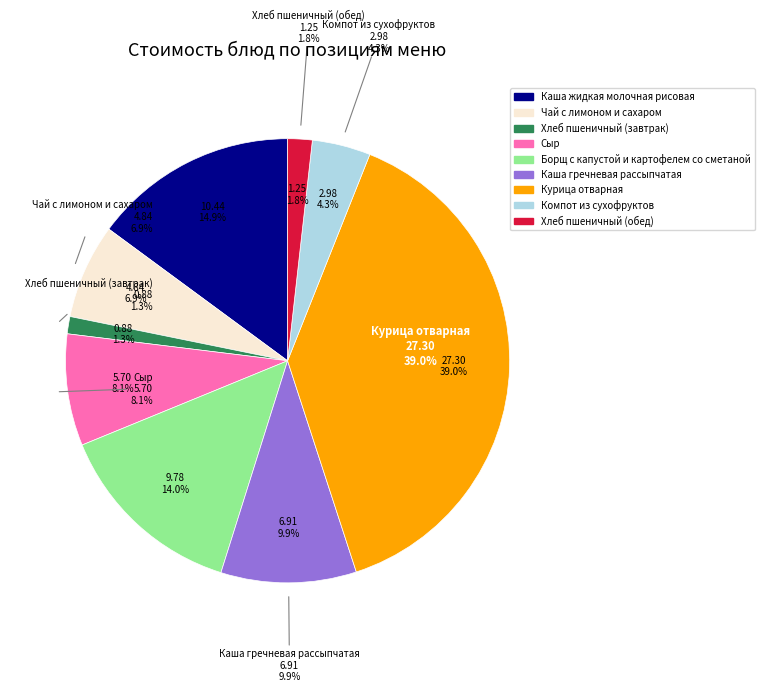

What percentage is the Чай с лимоном и сахаром slice, to the nearest percent?

7%